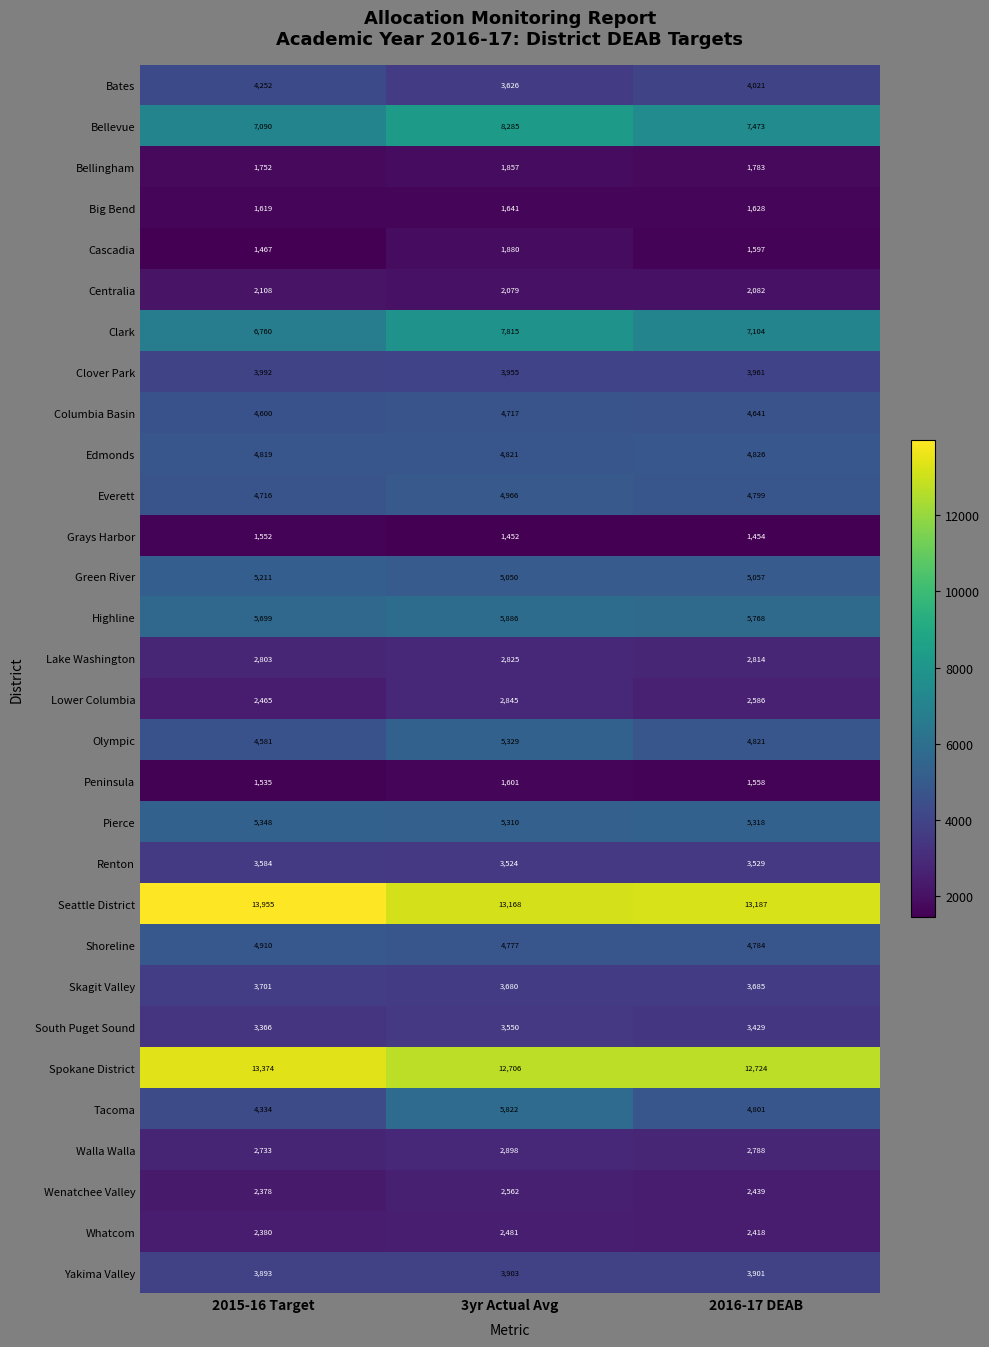

Rank the series at 3yr Actual Avg from highest to lowest value.

Seattle District, Spokane District, Bellevue, Clark, Highline, Tacoma, Olympic, Pierce, Green River, Everett, Edmonds, Shoreline, Columbia Basin, Clover Park, Yakima Valley, Skagit Valley, Bates, South Puget Sound, Renton, Walla Walla, Lower Columbia, Lake Washington, Wenatchee Valley, Whatcom, Centralia, Cascadia, Bellingham, Big Bend, Peninsula, Grays Harbor